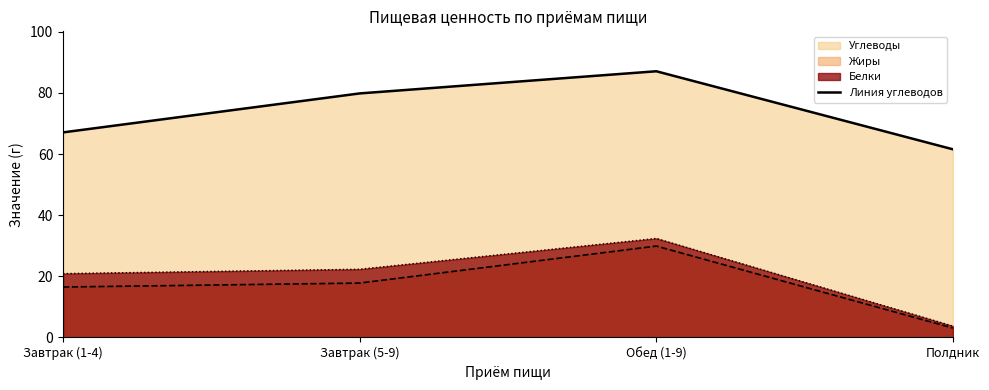

Reading left to right, transcribe all the data shown in this chart.

67.1	79.8	87.1	61.6